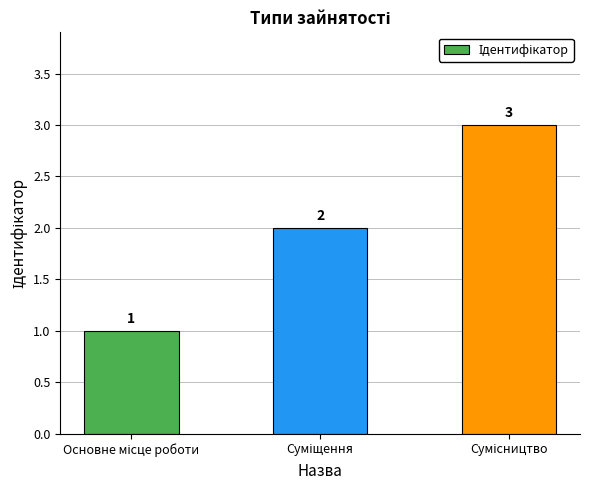

What is the sum of all values?

6